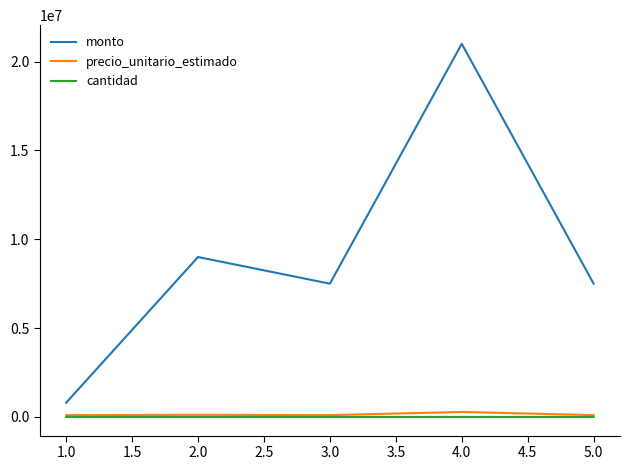

True or false: precio_unitario_estimado and monto intersect in this chart.

False